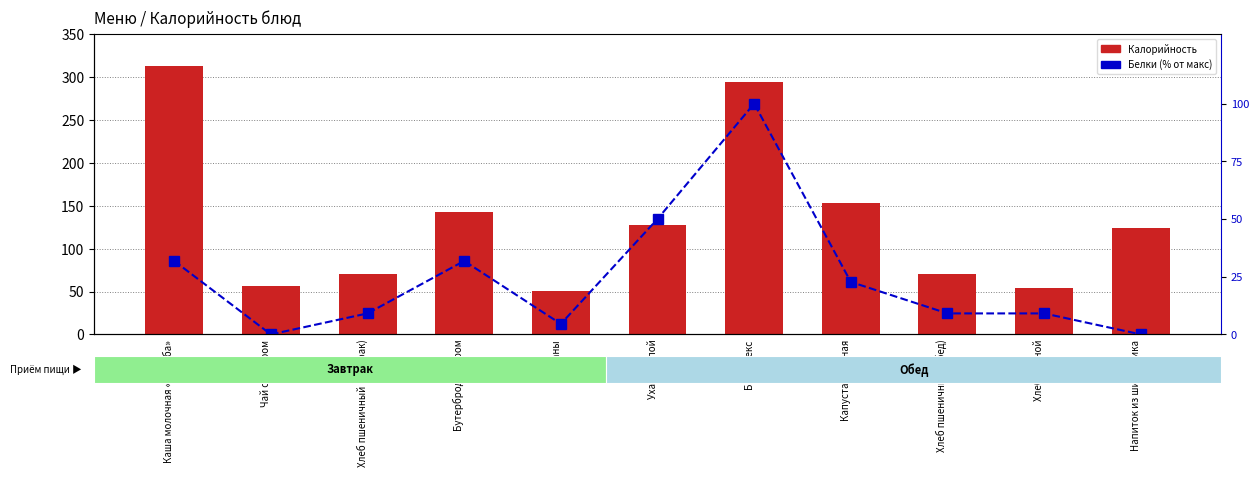

What is the value of the Калорийность bar at the 5th from the left?

51.0